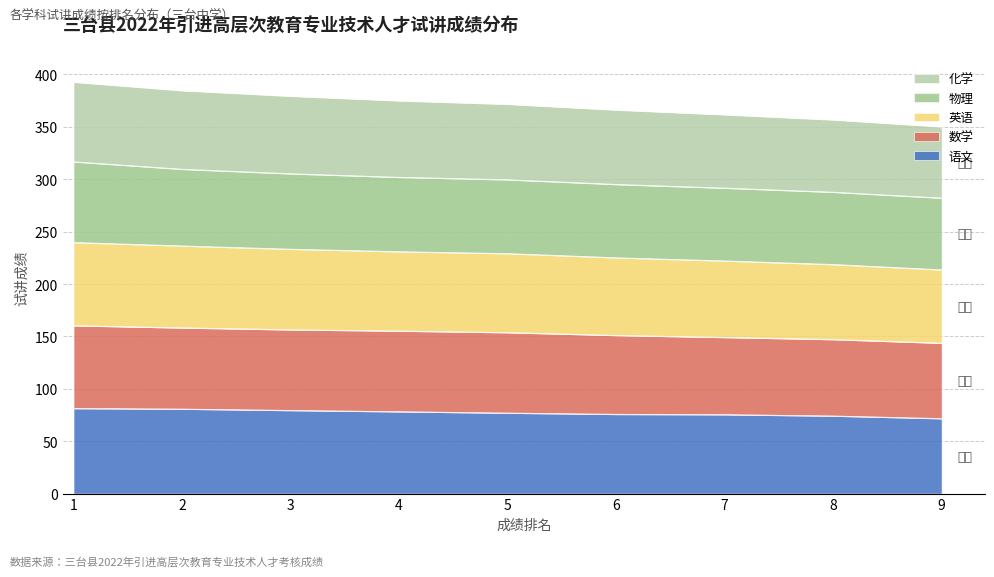

What is the highest value of the 语文 series?

81.3